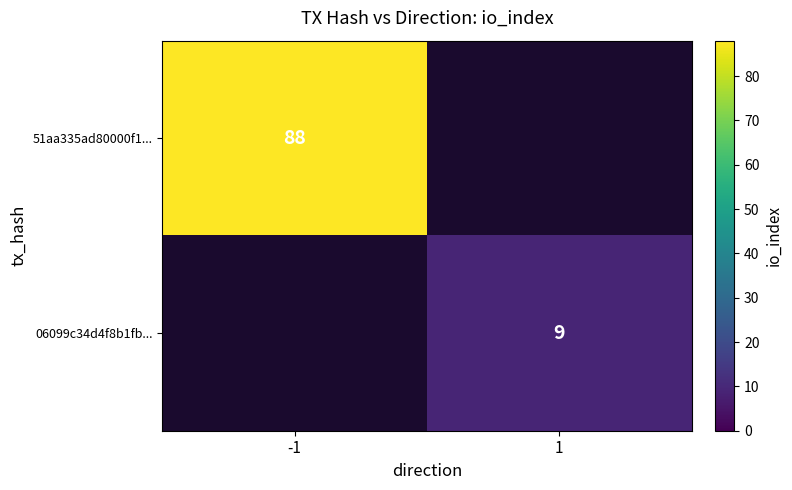

What is the minimum value shown in the chart?

9.0